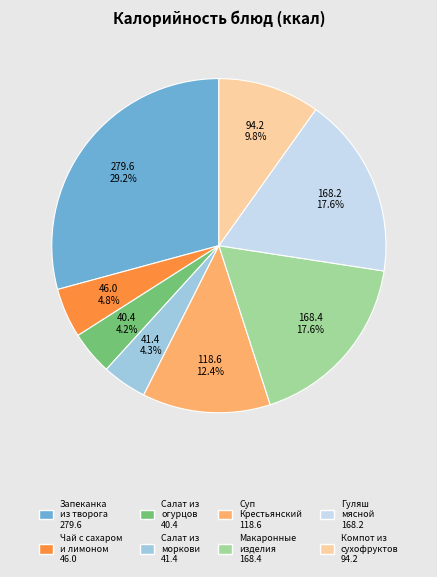

Is there any slice that represents more than half of the pie?

No